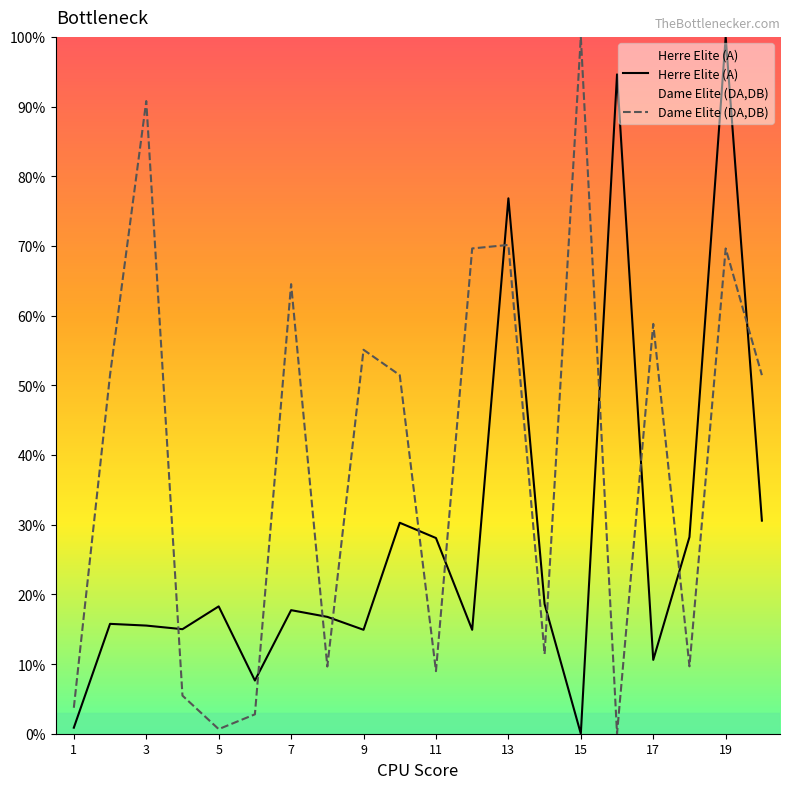

Which series changed the most between 11 and 15?

Dame Elite (DA,DB)